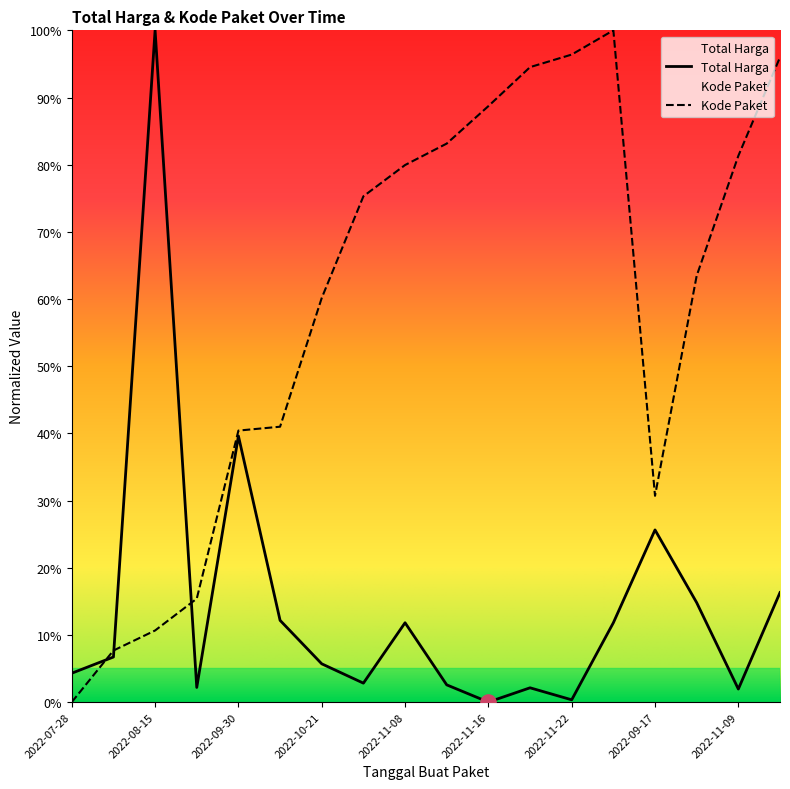

At how many categories does at least one series exceed 0?

18